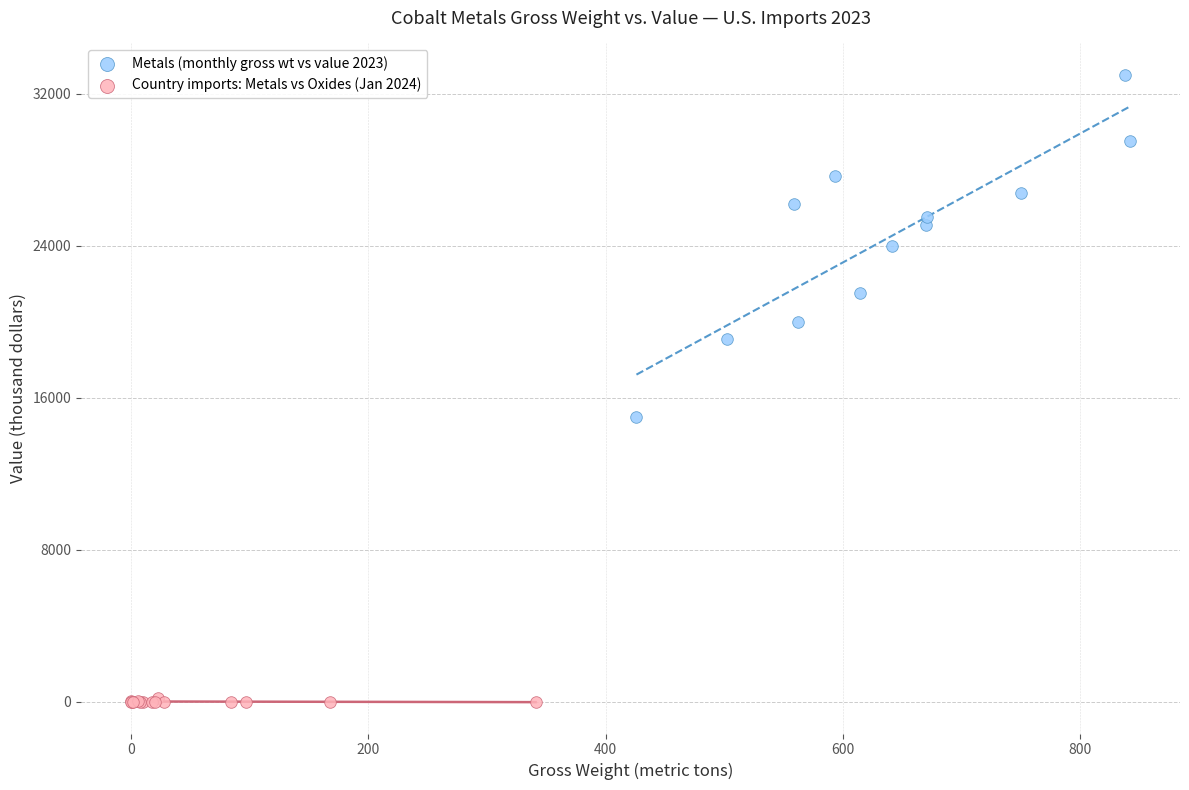

Which series has the largest Y range (max minus min)?

Metals (monthly gross wt vs value 2023)